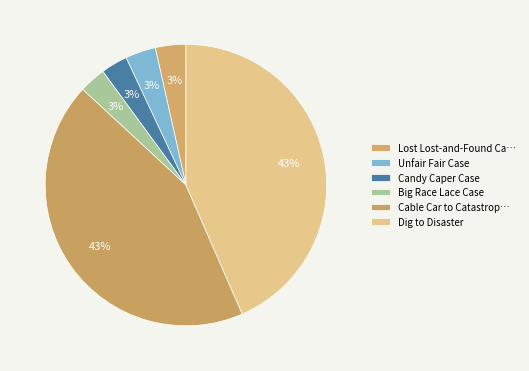

The Dig to Disaster slice represents 43% of the pie. True or false?

True